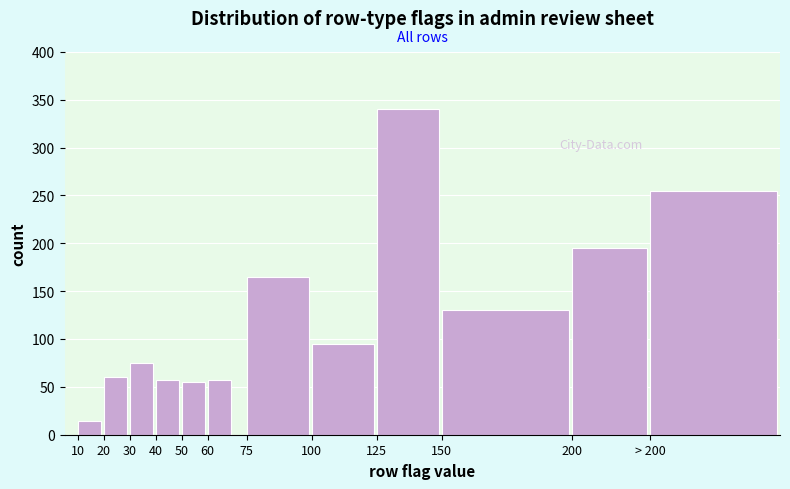

Reading left to right, extract all data points from this chart.

10=14	20=60	30=75	40=57	50=55	60=57	75=165	100=95	125=340	150=130	200=195	> 200=255